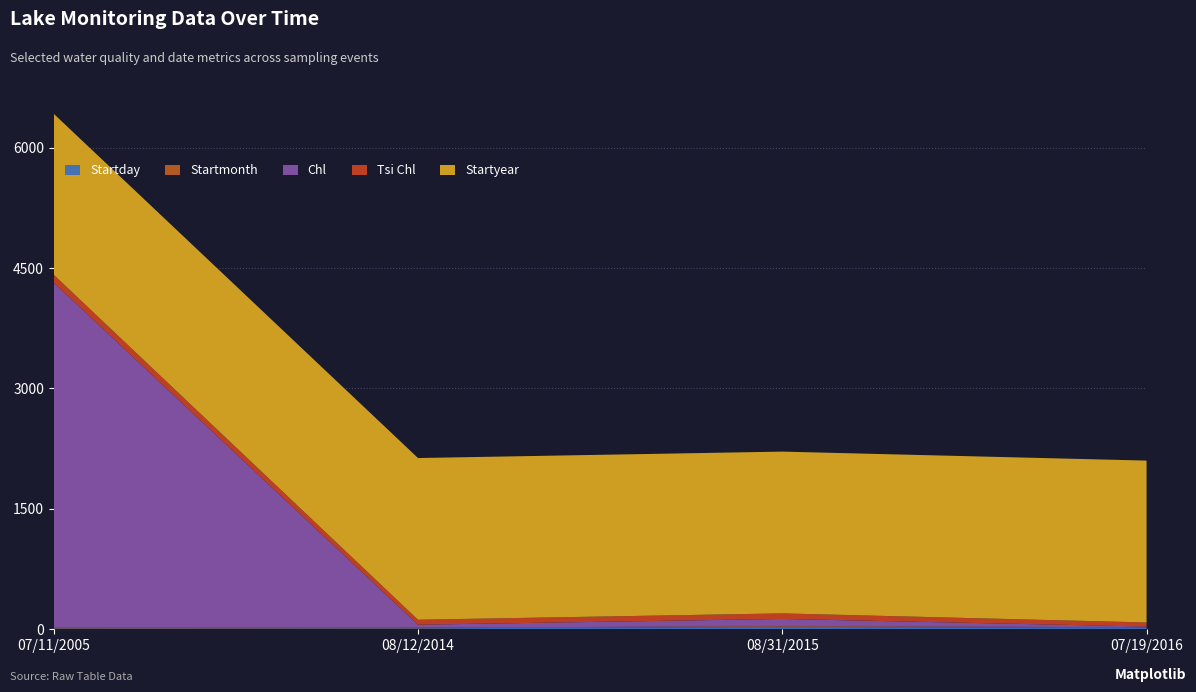

Reading left to right, extract all data points from this chart.

Startday: 11	12	31	19
Startmonth: 7	8	8	7
Chl: 4300	37	90	8
Tsi Chl: 98	62	69	51
Startyear: 2005	2014	2015	2016